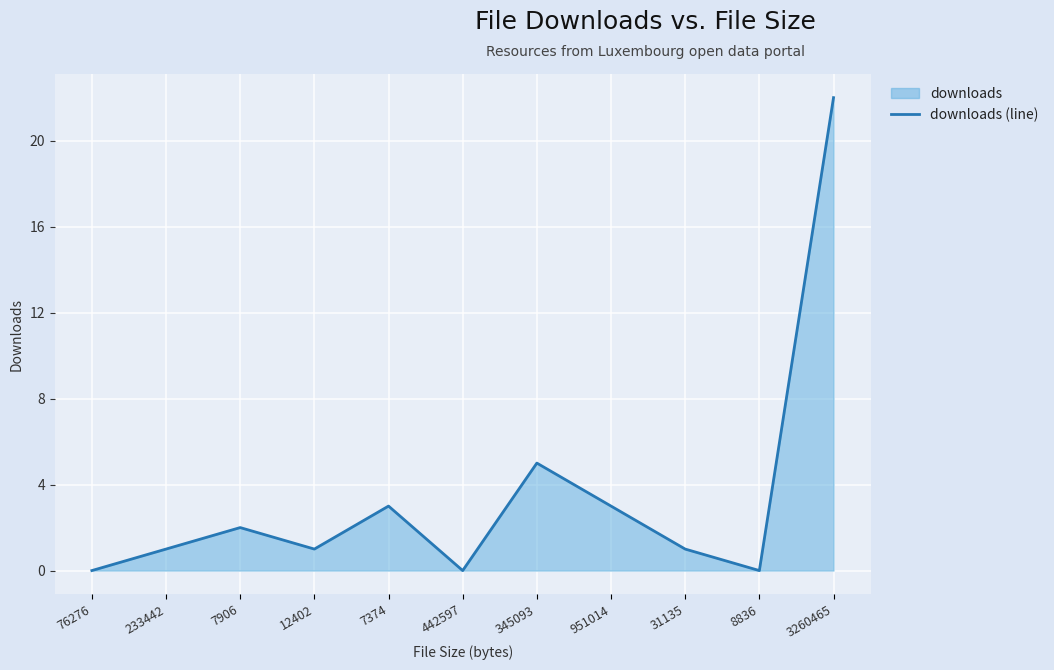

Is it true that the value at 442597 is 10?

False